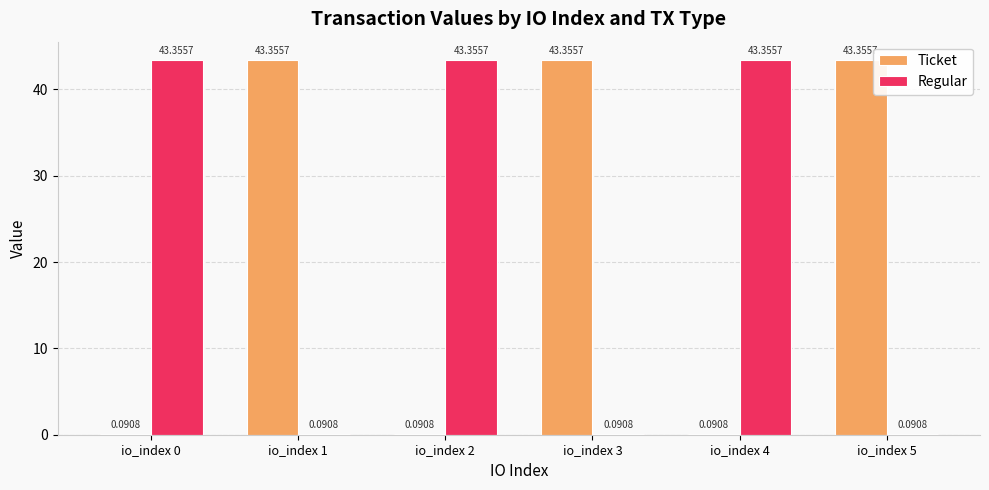

At which label does Ticket first exceed 43?

io_index 1